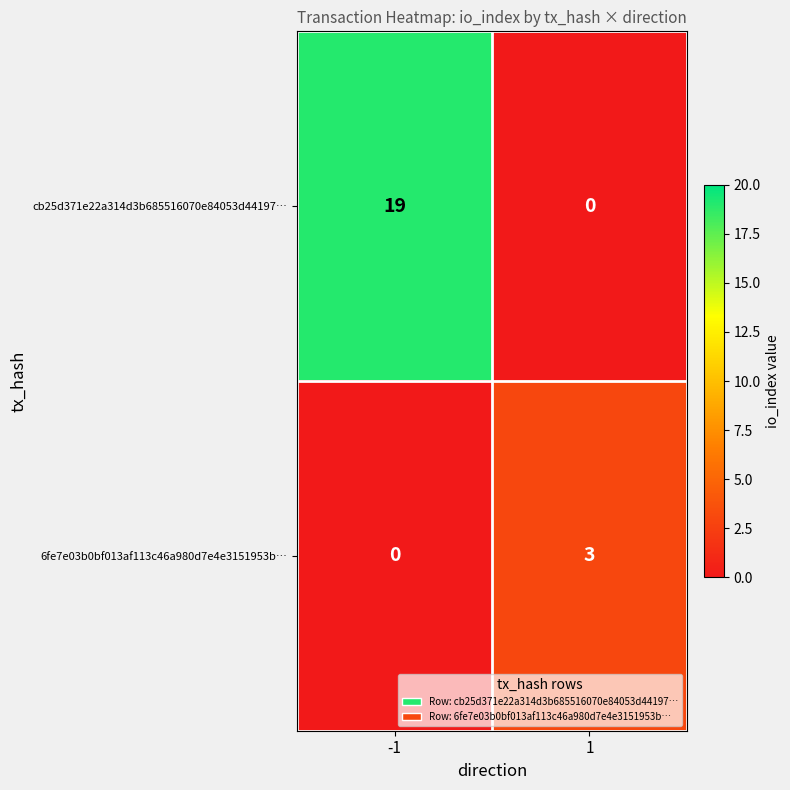

At which category is the sum across all series the highest?

-1